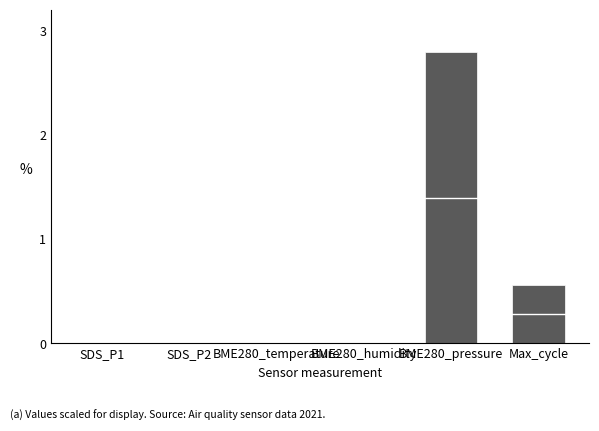

What is the change in value from BME280_pressure to Max_cycle?

-2.2